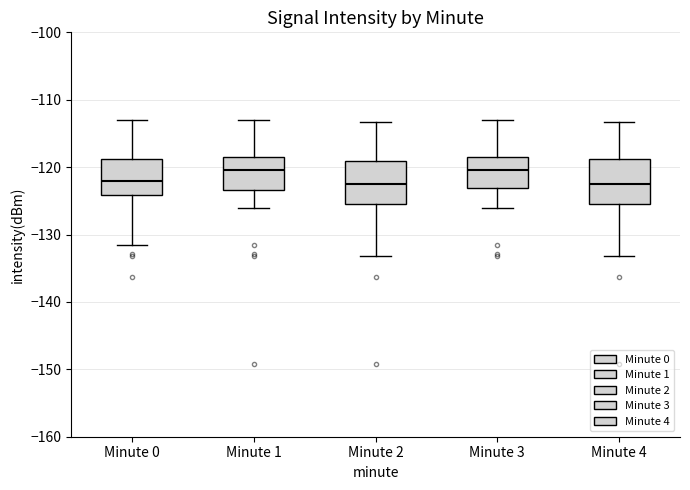

Where does the lower whisker of the box for Minute 2 end on the y-axis? The values are not printed on the chart, so give them approximately, as read against the axis.

-133